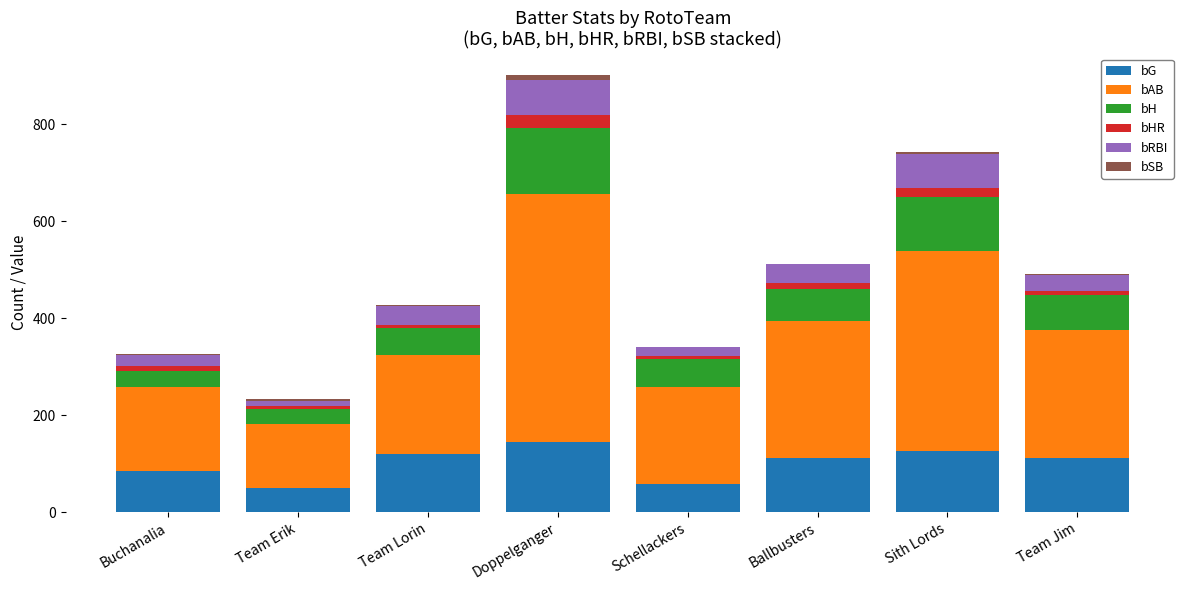

True or false: bG has a value of 42 at Team Jim.

False